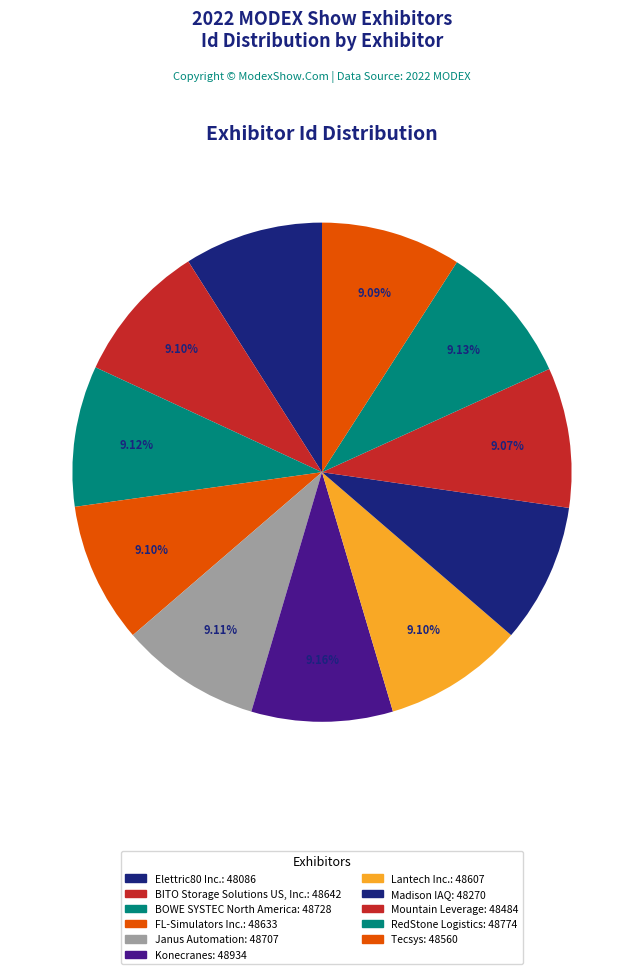

Does Janus Automation account for over 50% of the chart?

No